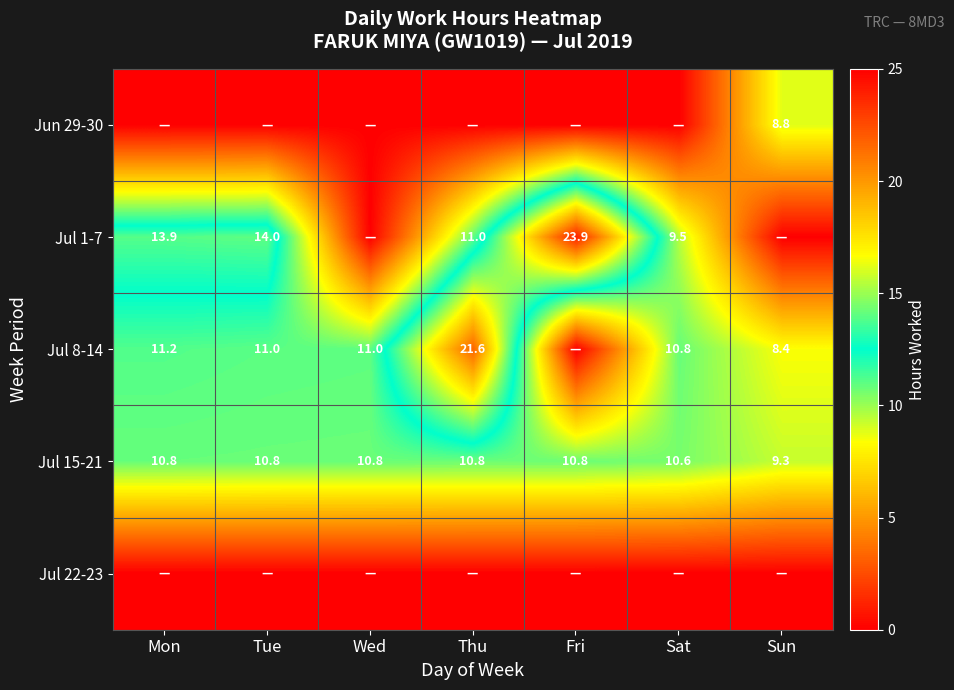

Count the number of categories in the chart.

7